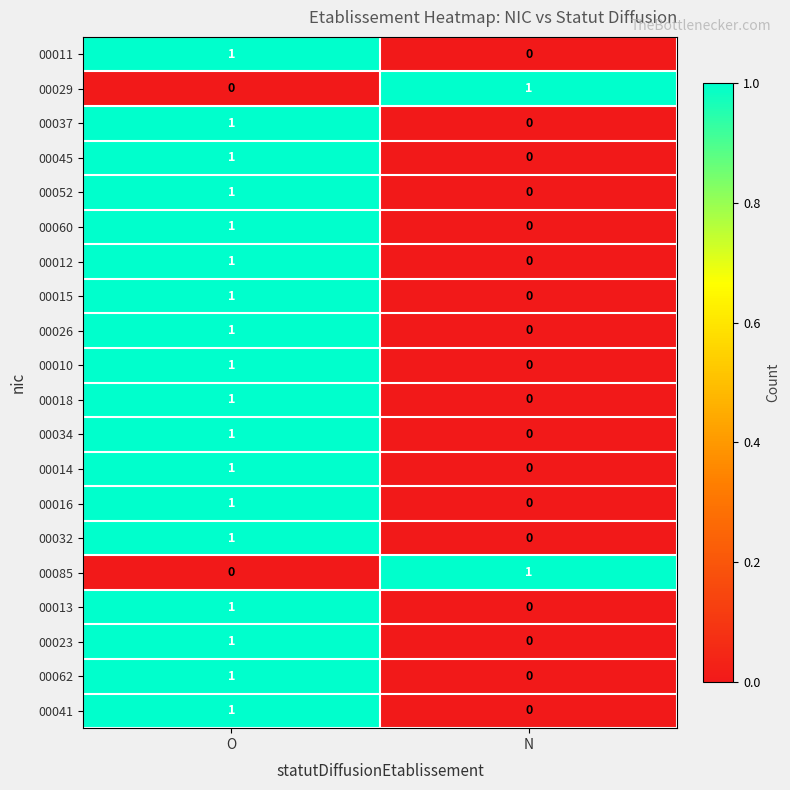

List the labels in order of 00012 value, smallest first.

N, O